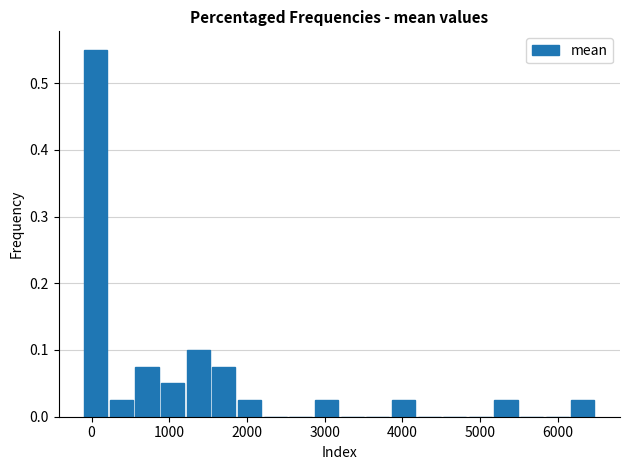

Read against the x-axis, roughly where is the centre of the tallest bar?

100